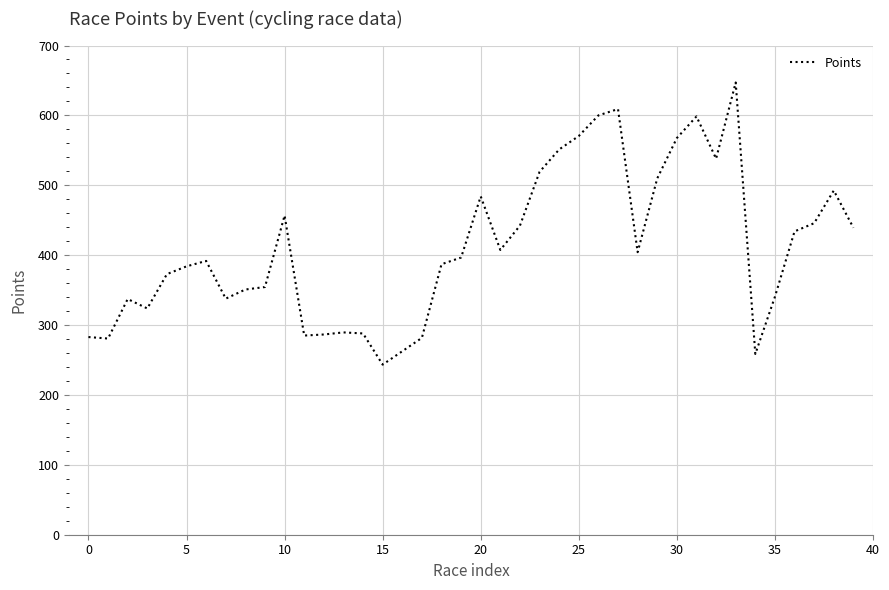

What is the maximum value shown in the chart?

647.1